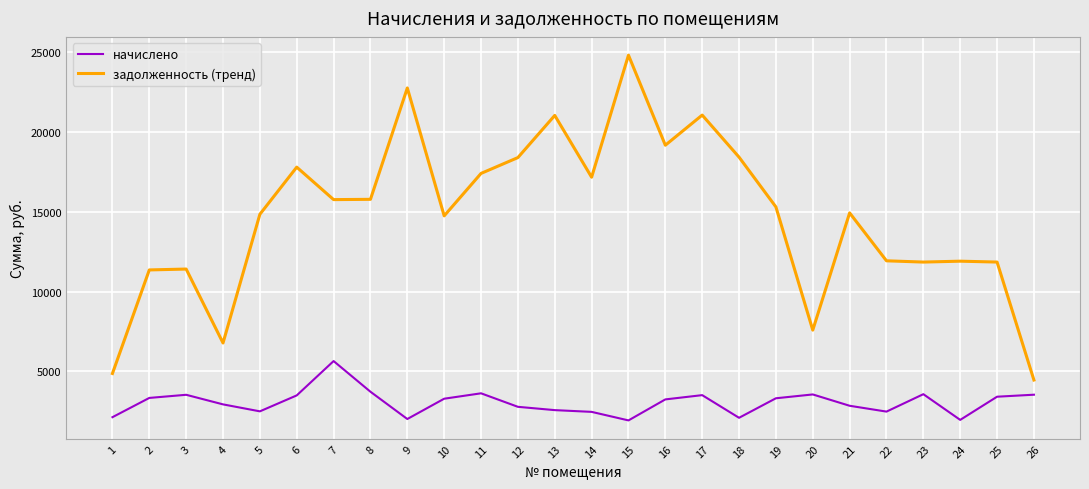

What is the sum of the начислено values at 12 and 13?

5342.9